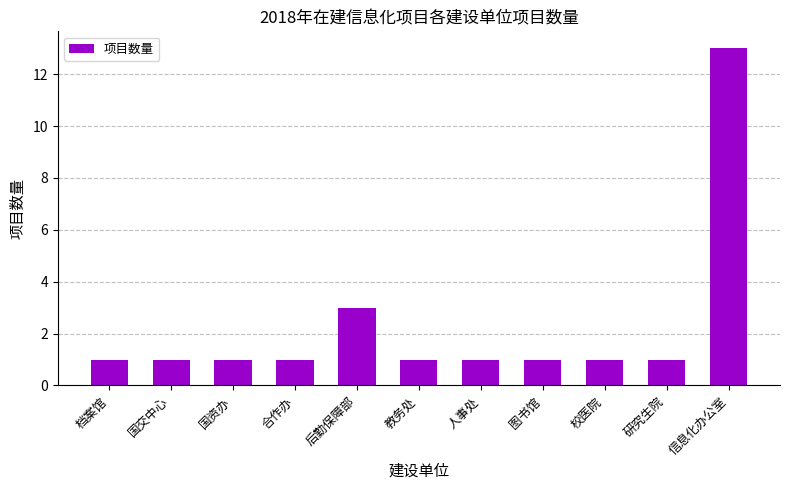

What is the change in value from 国交中心 to 信息化办公室?

+12